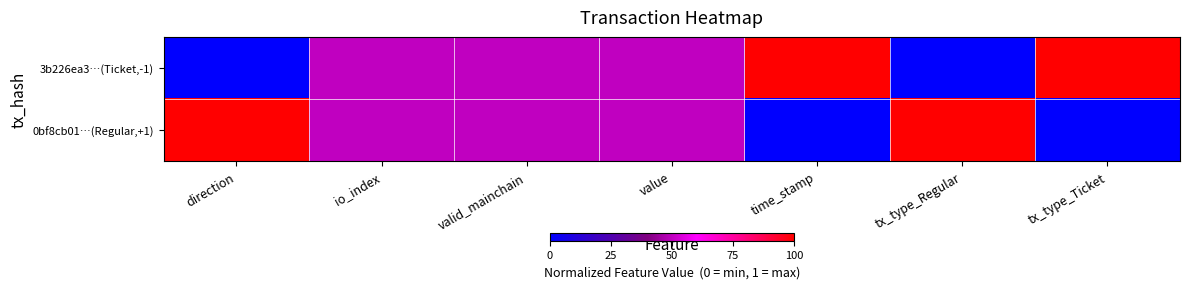

What is the spread (max minus min) of values at tx_type_Regular?

1.0